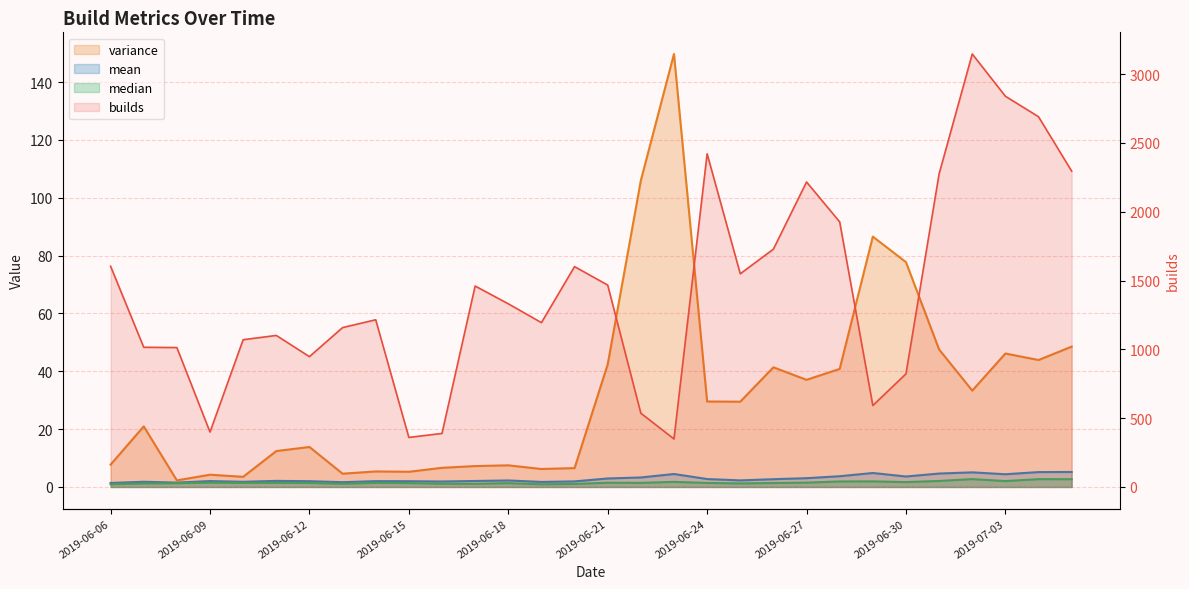

At which category does builds reach its first local peak?

2019-06-11